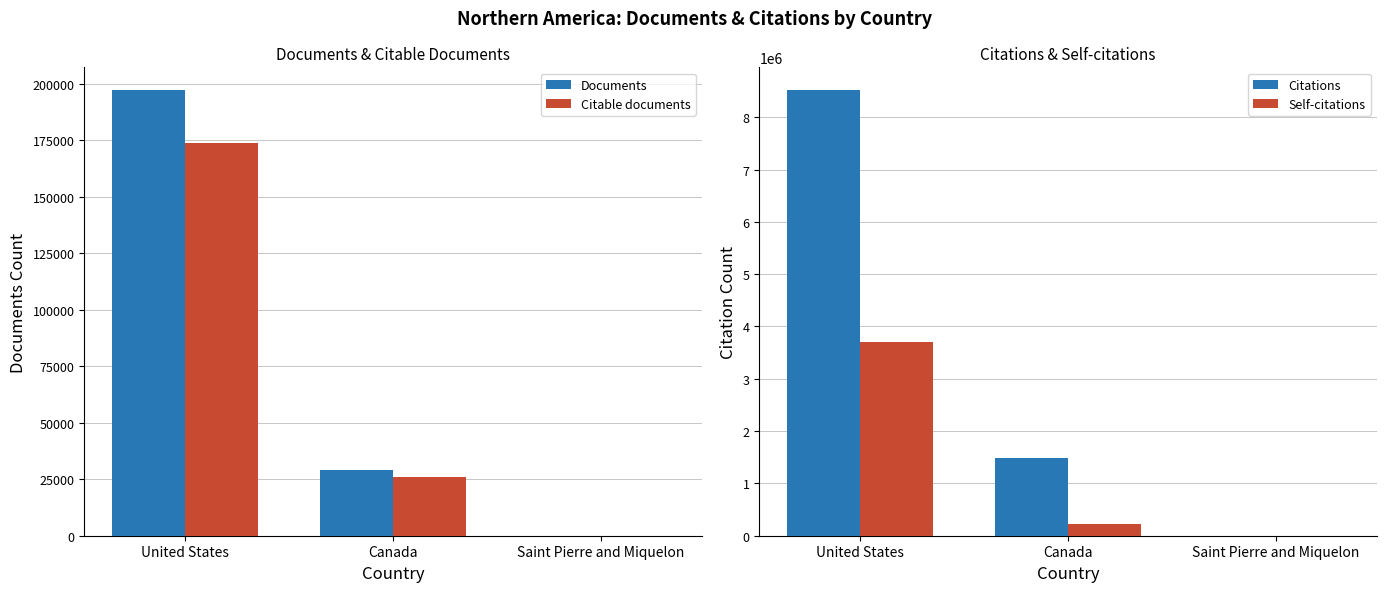

At Canada, list the series in order from smallest to largest.

Citable documents, Documents, Self-citations, Citations